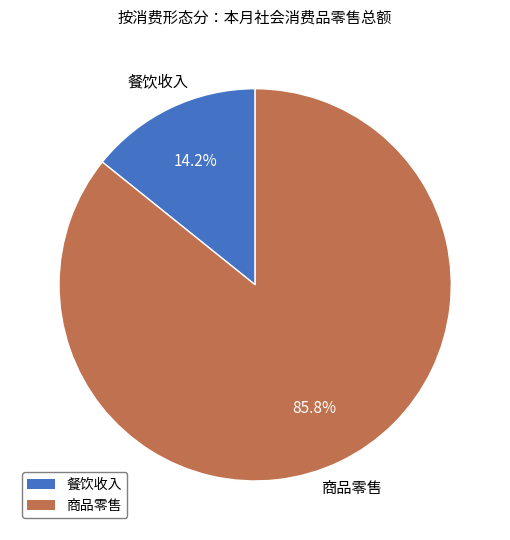

Between 餐饮收入 and 商品零售, which is larger?

商品零售